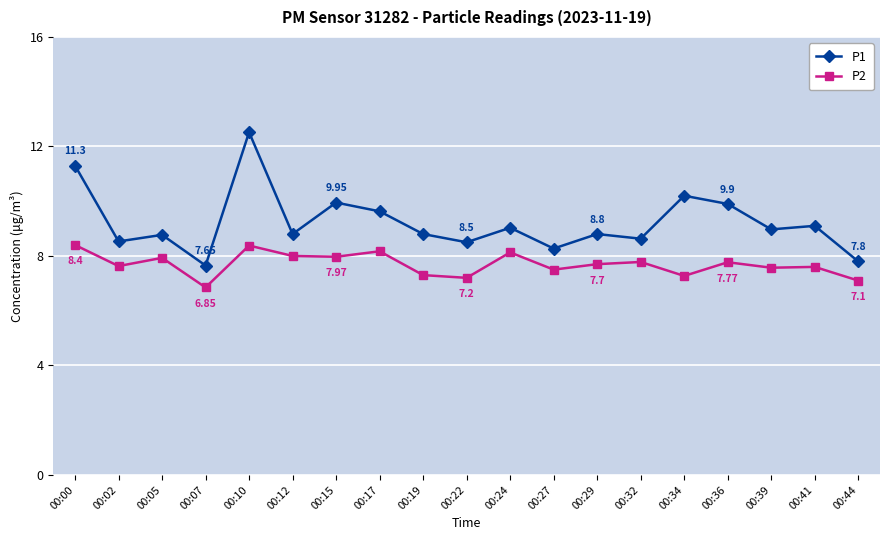

True or false: P2 and P1 intersect in this chart.

False